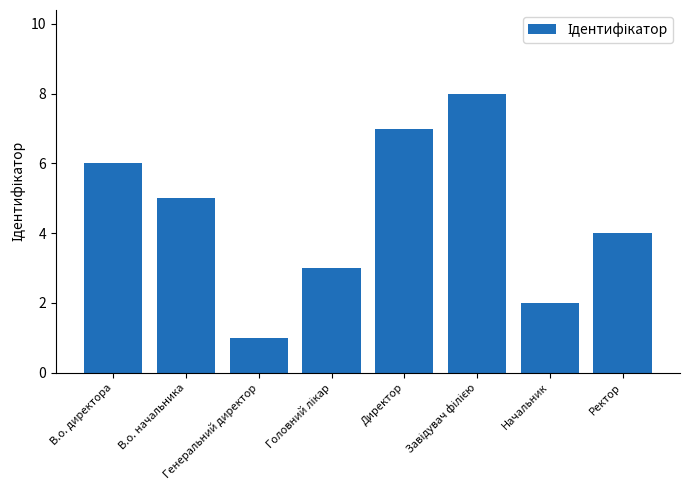

What position from the left is В.о. директора?

1